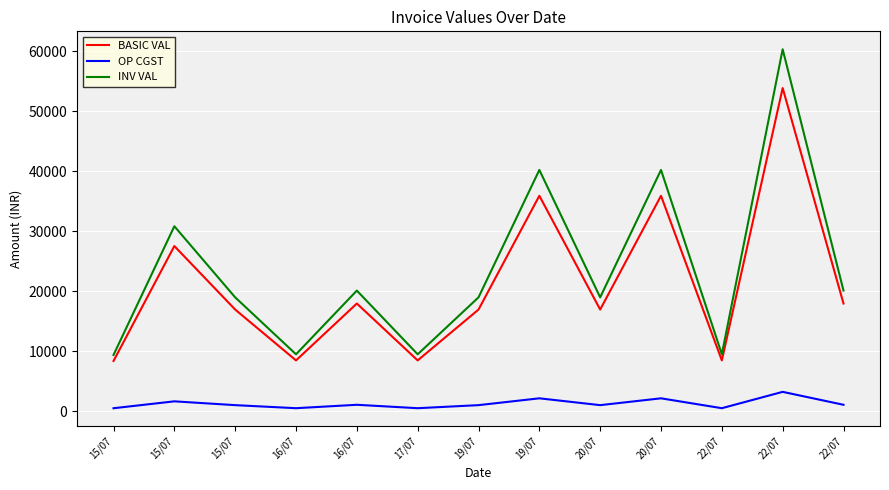

In BASIC VAL, how many points are higher than both neighbors (excluding endpoints)?

5